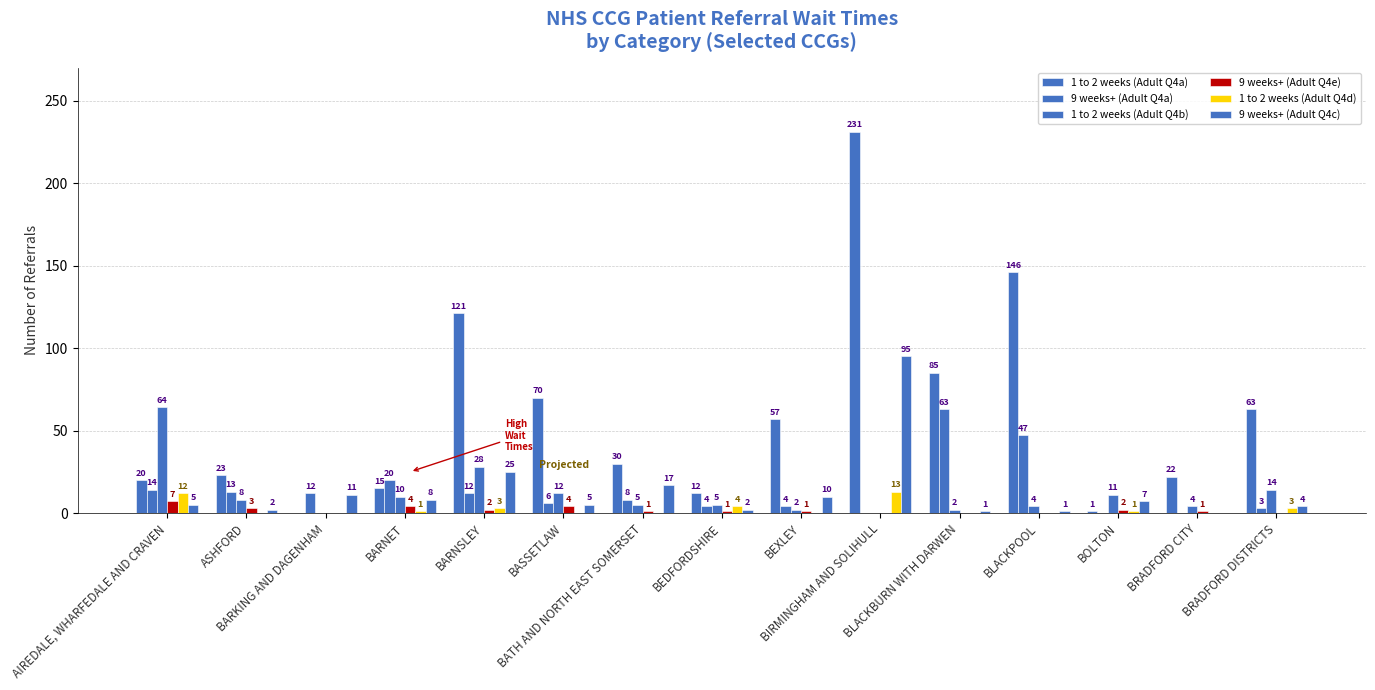

Reading left to right, extract all data points from this chart.

1 to 2 weeks (Adult Q4a): 20	23	0	15	121	70	30	12	57	231	85	146	1	22	63
9 weeks+ (Adult Q4a): 14	13	12	20	12	6	8	4	4	0	63	47	0	0	3
1 to 2 weeks (Adult Q4b): 64	8	0	10	28	12	5	5	2	0	2	4	11	4	14
9 weeks+ (Adult Q4e): 7	3	0	4	2	4	1	1	1	0	0	0	2	1	0
1 to 2 weeks (Adult Q4d): 12	0	0	1	3	0	0	4	0	13	0	0	1	0	3
9 weeks+ (Adult Q4c): 5	2	11	8	25	5	17	2	10	95	1	1	7	0	4